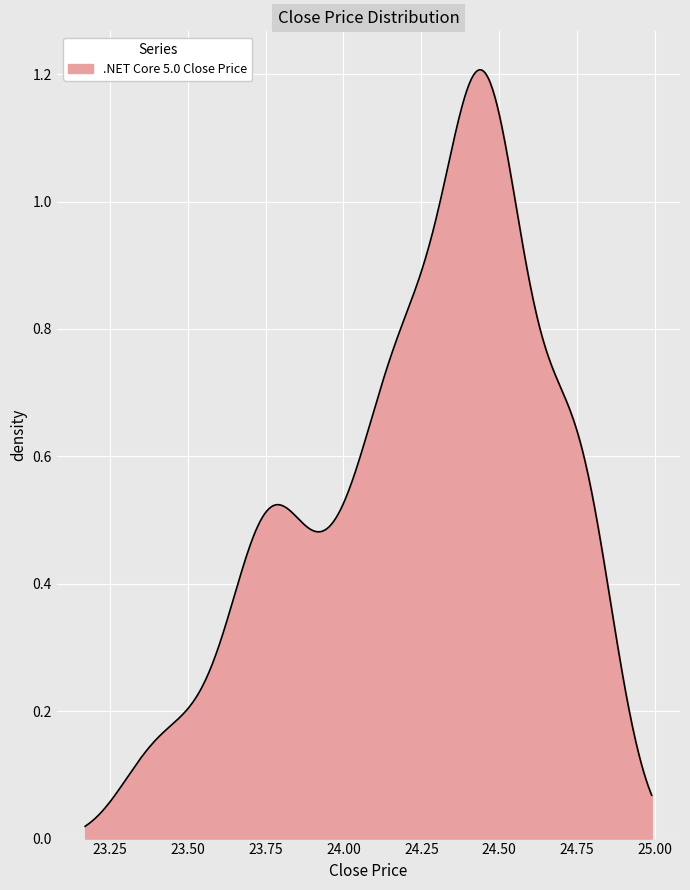

Does the chart display data point markers on the line(s)?

No